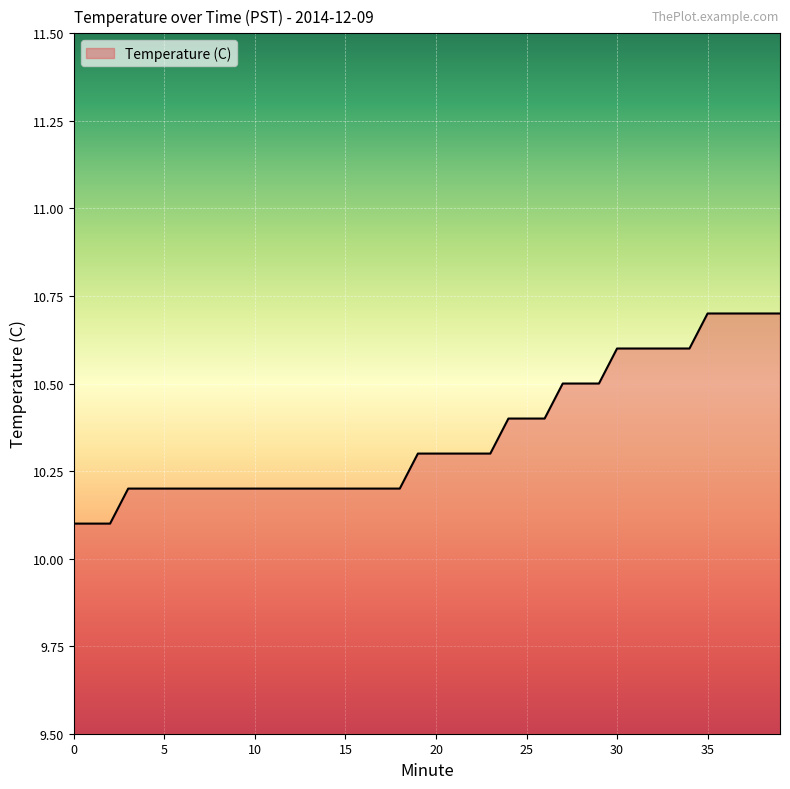

What is the difference between the maximum and minimum values?

0.6